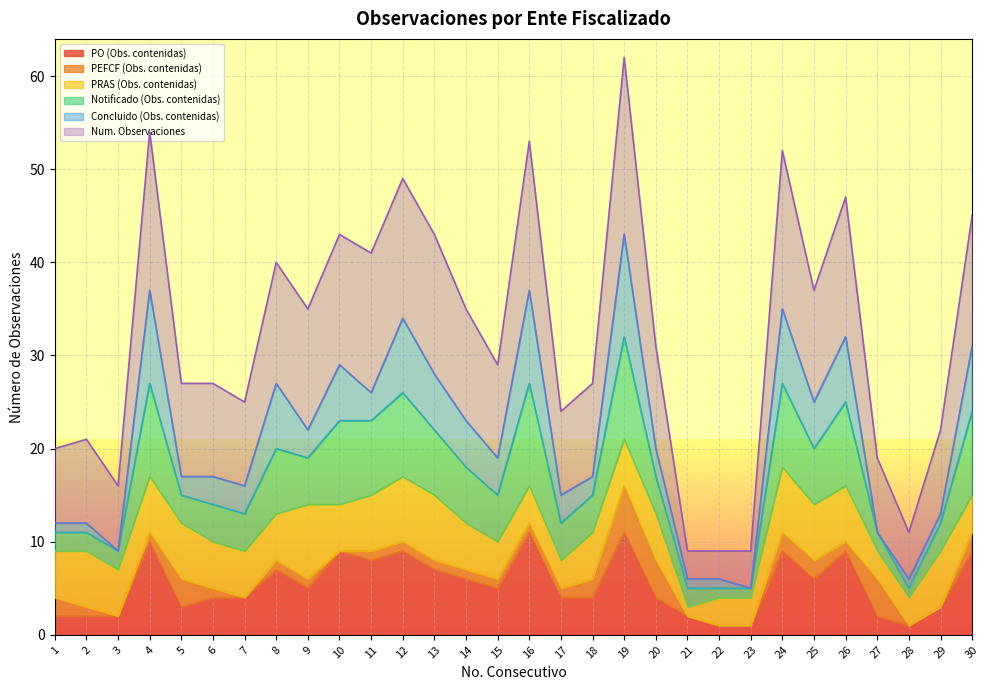

Where is the first local maximum for Notificado (Obs. contenidas)?

4